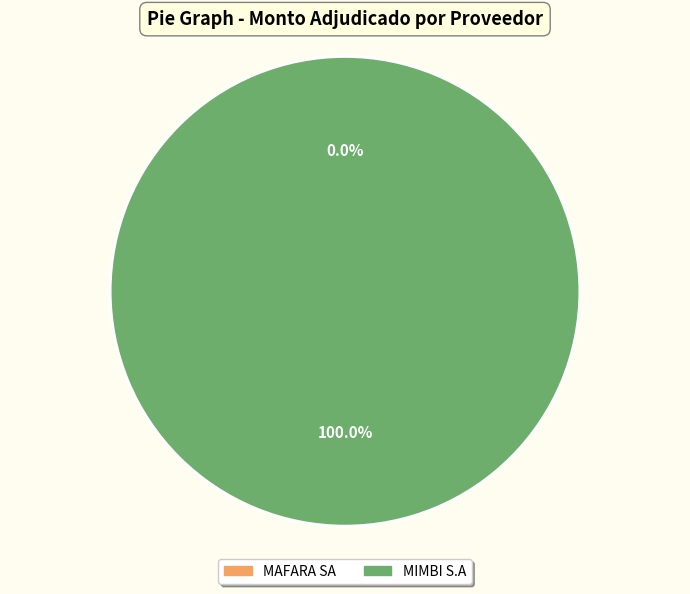

Which category has the smallest portion of the pie?

MAFARA SA